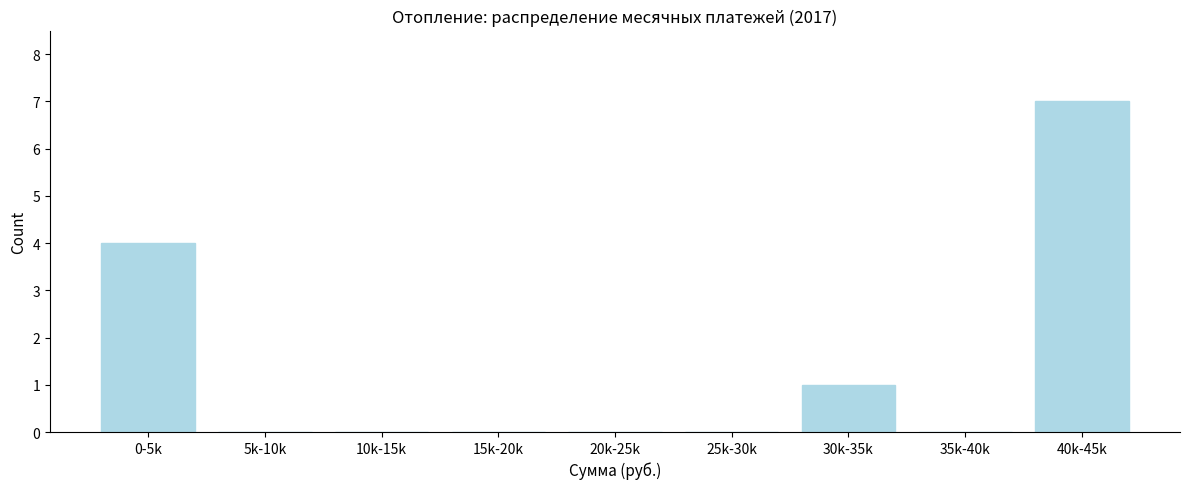

Reading right to left, list all the values displayed in this chart.

40k-45k=7	35k-40k=0	30k-35k=1	25k-30k=0	20k-25k=0	15k-20k=0	10k-15k=0	5k-10k=0	0-5k=4